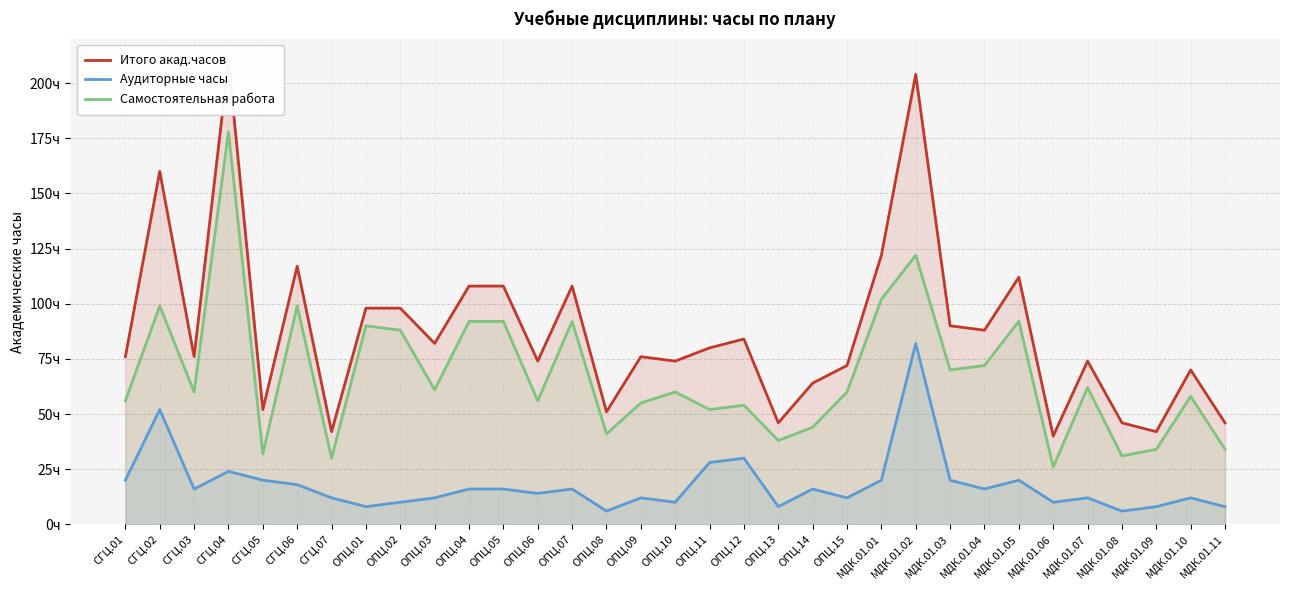

Reading right to left, extract all data points from this chart.

Итого акад.часов: 46	70	42	46	74	40	112	88	90	204	122	72	64	46	84	80	74	76	51	108	74	108	108	82	98	98	42	117	52	210	76	160	76
Аудиторные часы: 8	12	8	6	12	10	20	16	20	82	20	12	16	8	30	28	10	12	6	16	14	16	16	12	10	8	12	18	20	24	16	52	20
Самостоятельная работа: 34	58	34	31	62	26	92	72	70	122	102	60	44	38	54	52	60	55	41	92	56	92	92	61	88	90	30	99	32	178	60	99	56